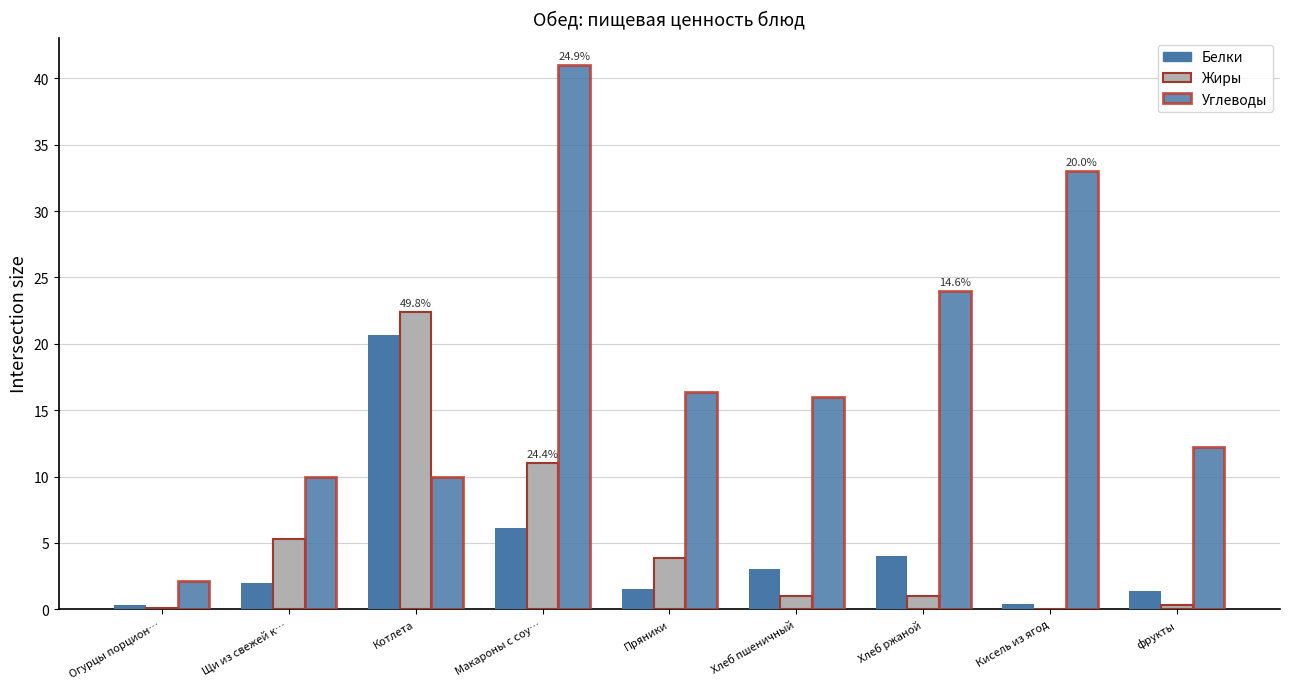

What is the sum of all Углеводы values?

164.7